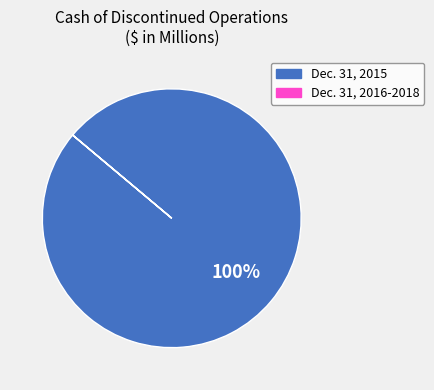

Is there a majority slice in this chart?

Yes